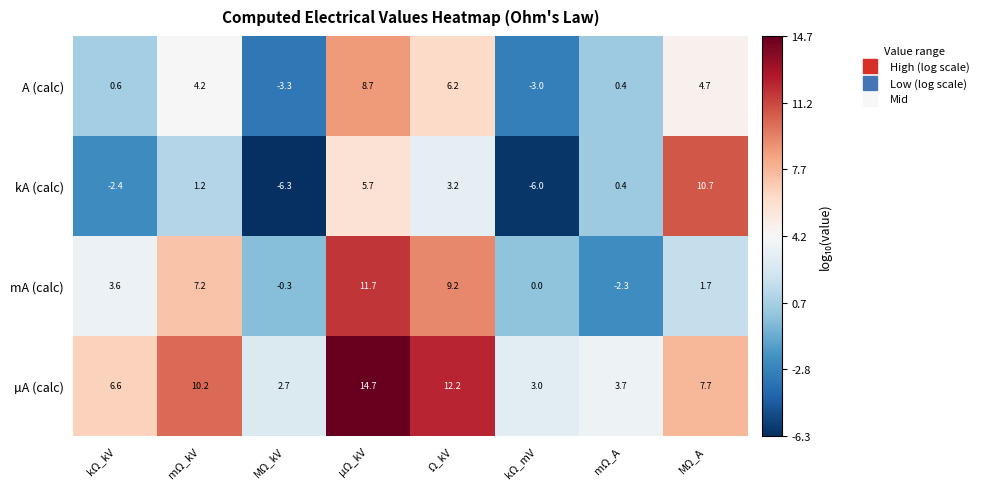

Rank the series by their maximum value, from lowest to highest.

A (calc), kA (calc), mA (calc), µA (calc)